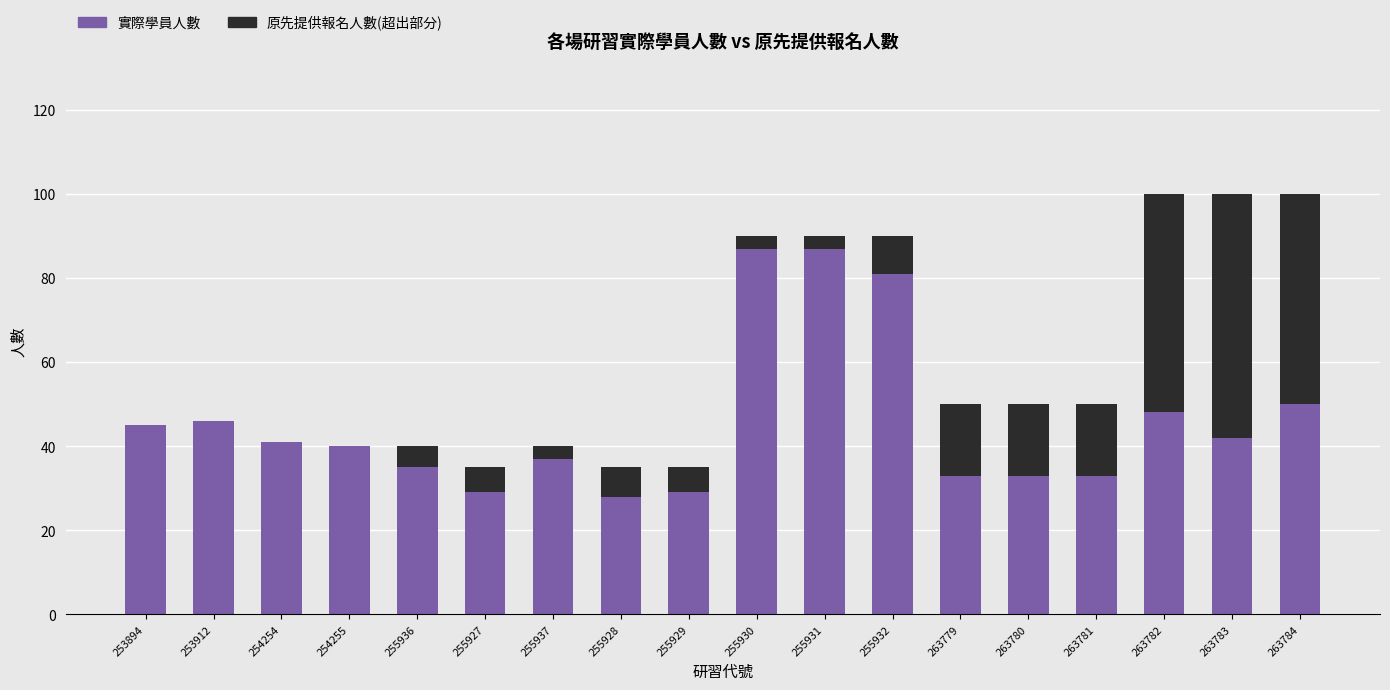

What is the total value across all series at 263782?

100